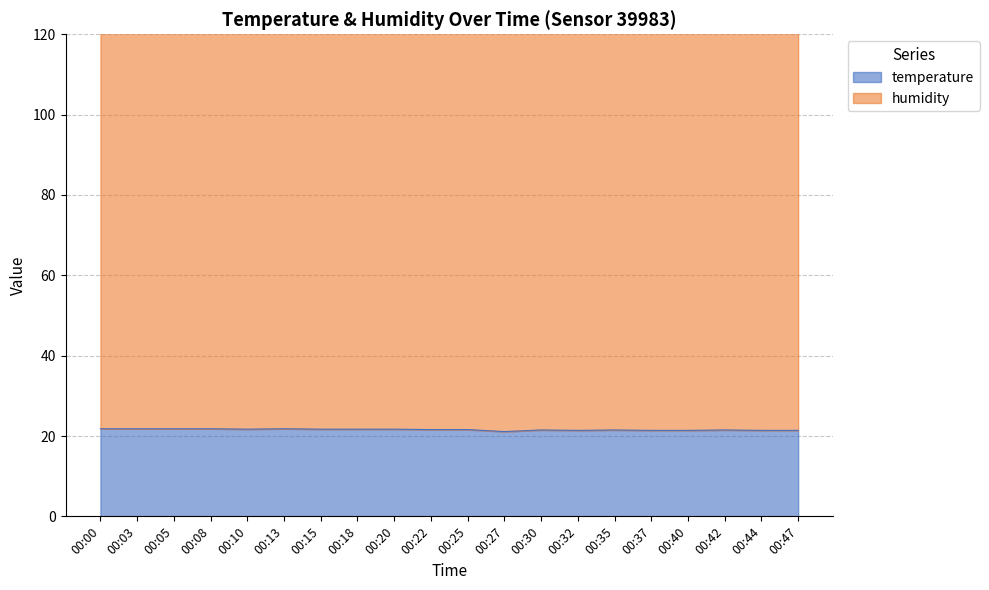

True or false: temperature has a value of 21.8 at 00:13.

True